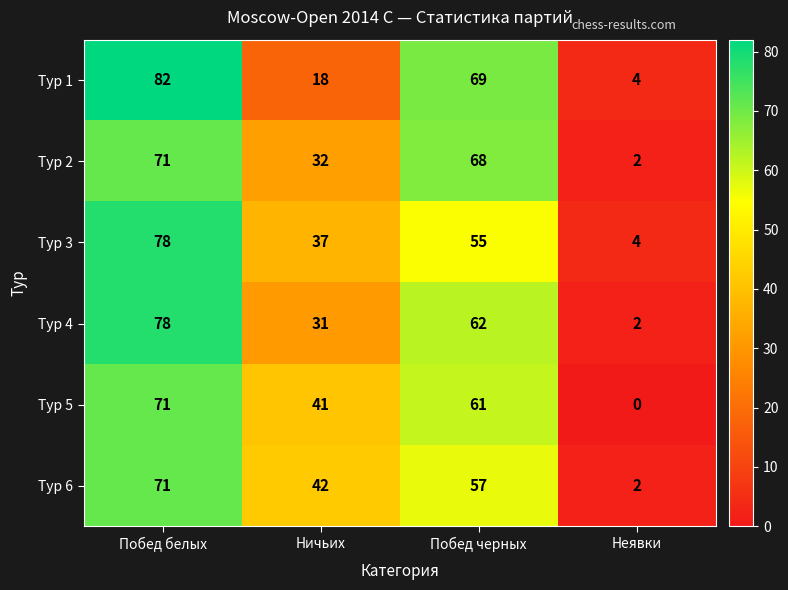

Is it true that Тур 3 equals 37 at Ничьих?

True